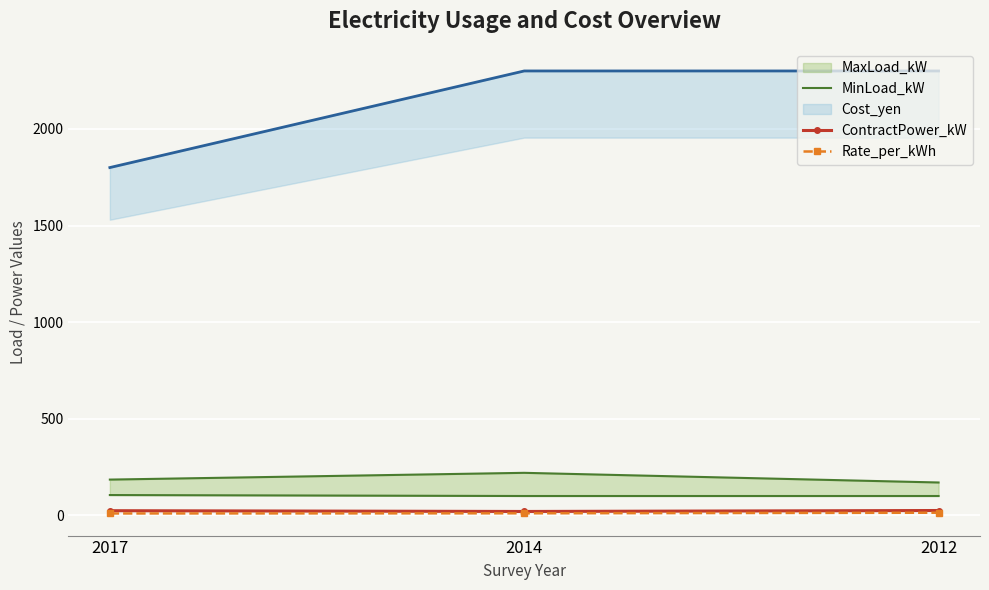

At how many categories does at least one series exceed 87?

3